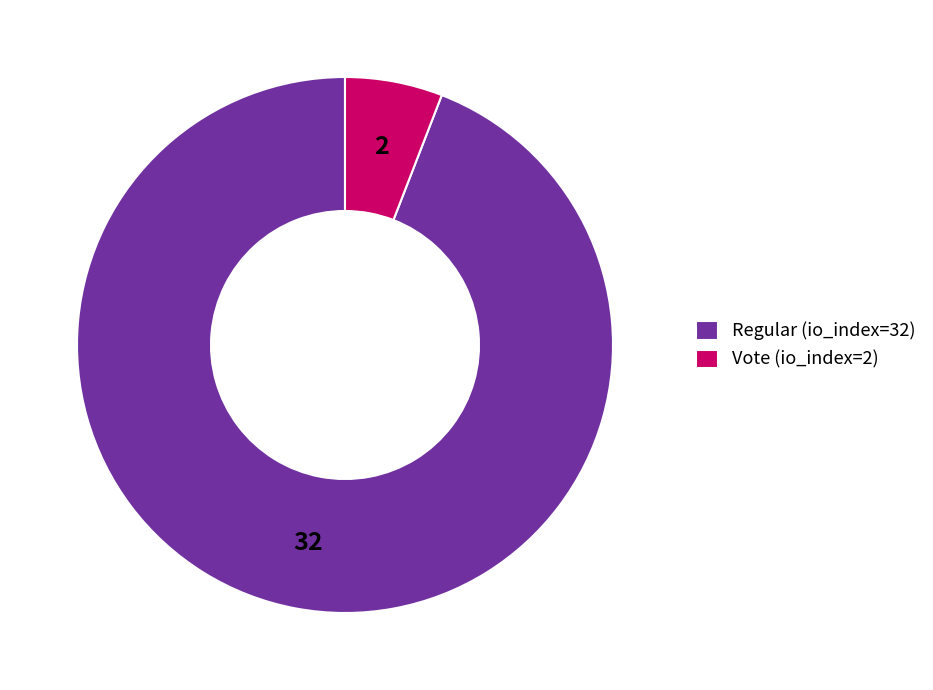

What is the ratio of the value at Regular (io_index=32) to the value at Vote (io_index=2)?

16.0